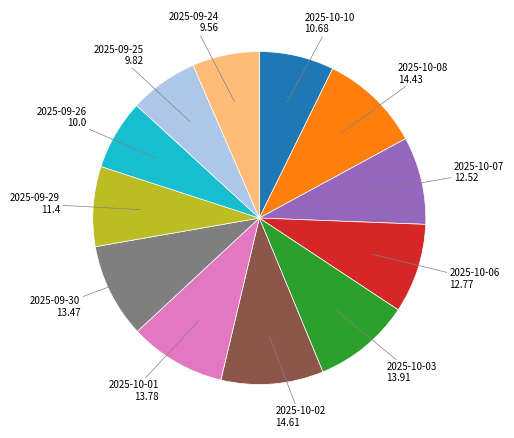

Is there any slice that represents more than half of the pie?

No